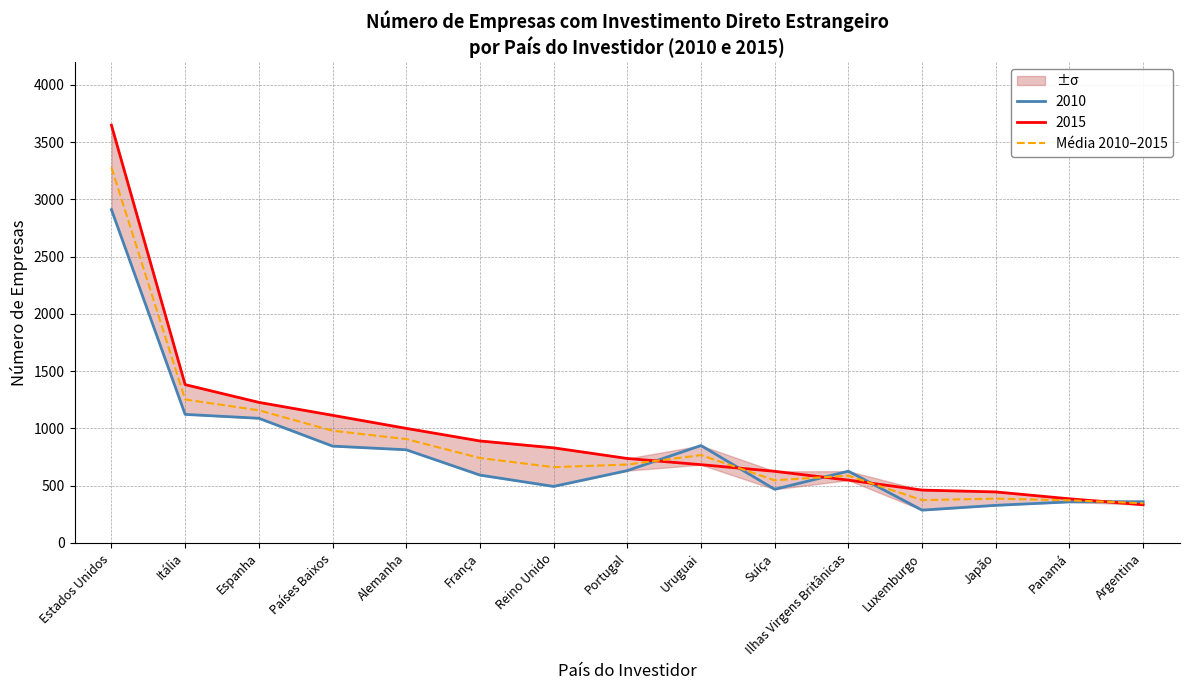

Count the number of categories in the chart.

15